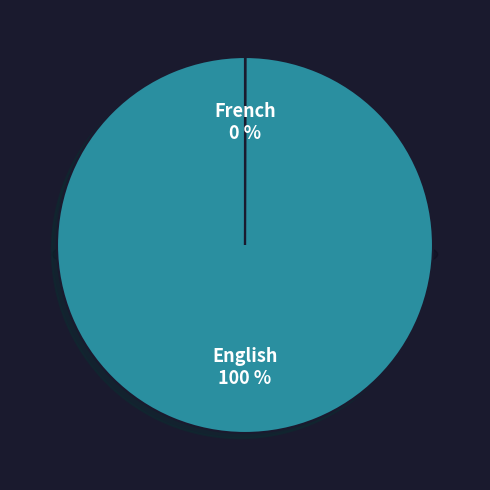

Rank the categories by value from highest to lowest.

English, French